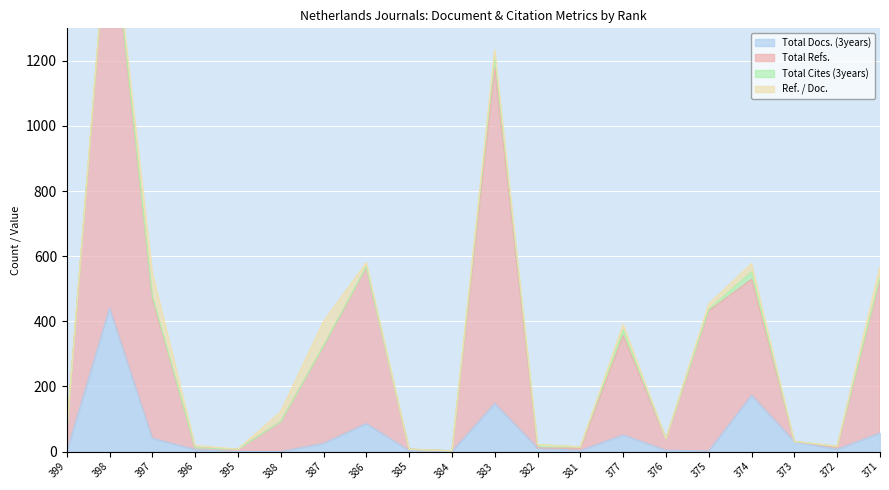

True or false: Total Docs. (3years) has more than 0 points higher than both neighbors.

True